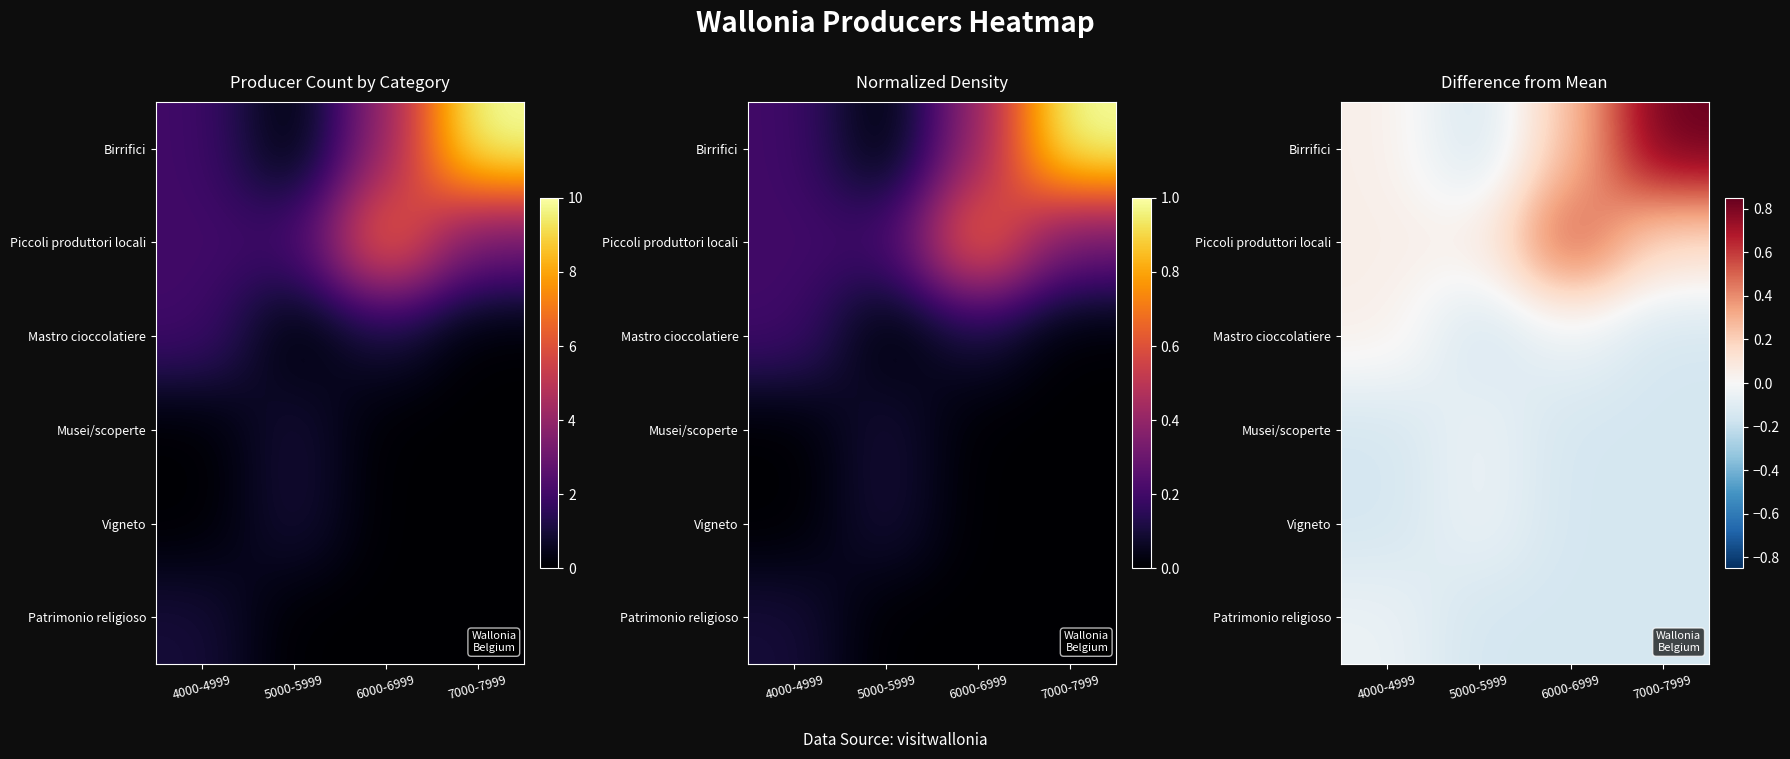

What is the minimum value shown in the chart?

-0.1